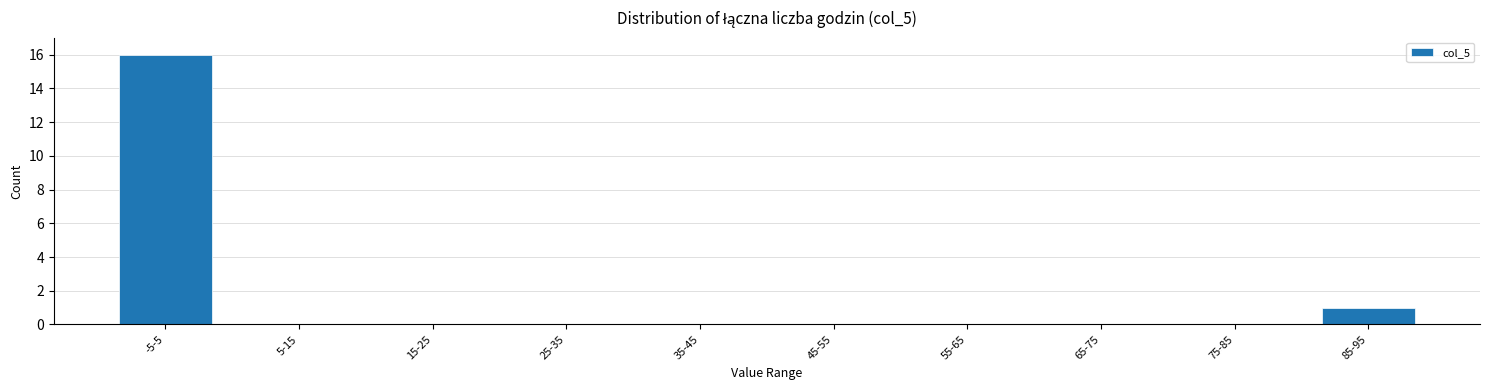

Reading left to right, transcribe all the data shown in this chart.

-5-5=16	5-15=0	15-25=0	25-35=0	35-45=0	45-55=0	55-65=0	65-75=0	75-85=0	85-95=1